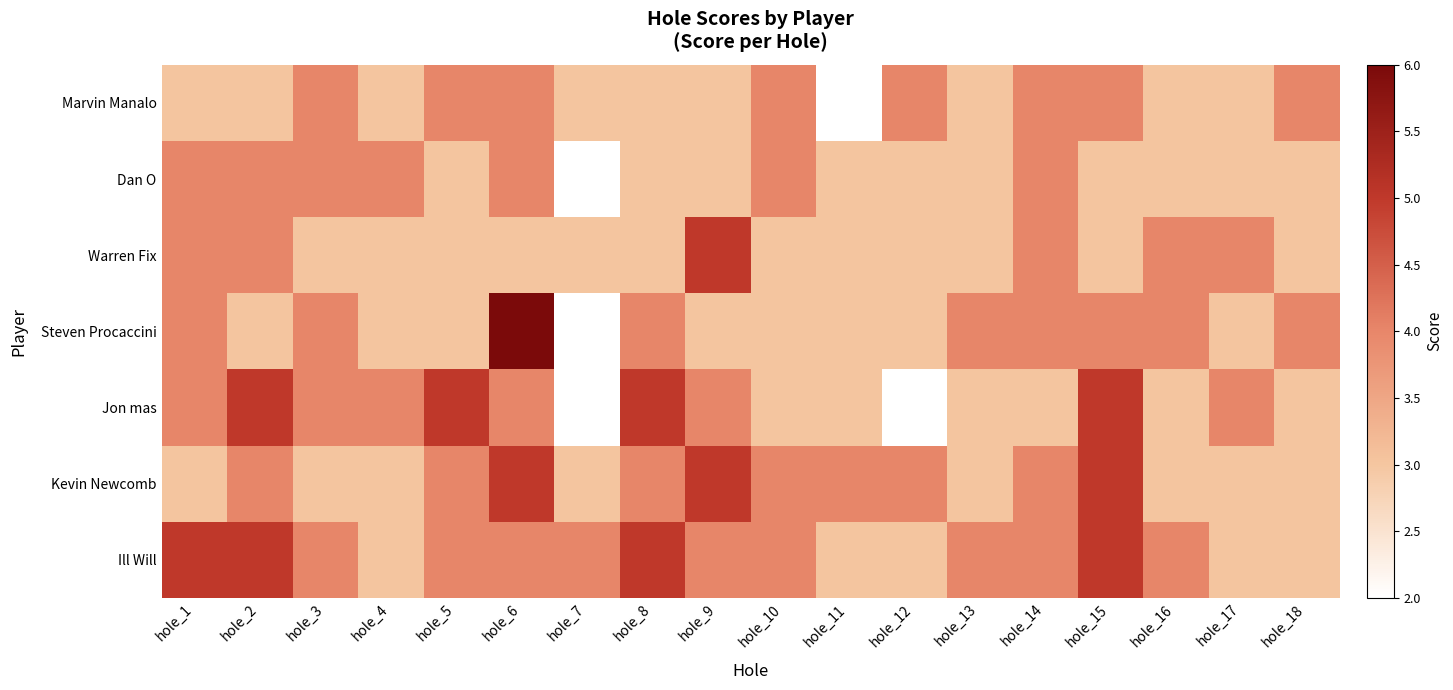

Between hole_16 and hole_18, which is larger?

hole_18